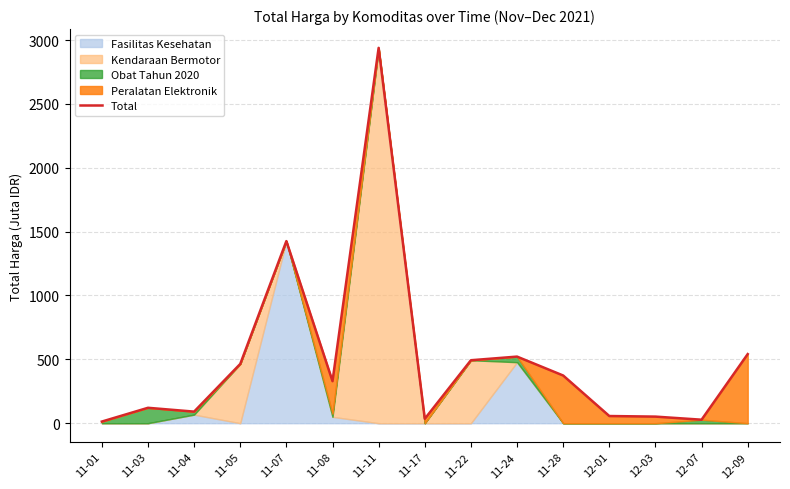

What is the ratio of the value at 11-07 to the value at 11-04?

15.7